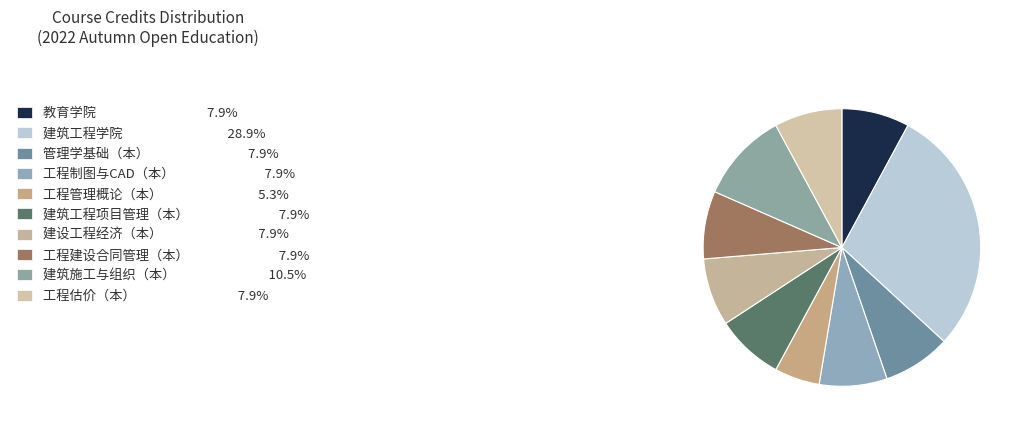

Does any single category account for the majority?

No